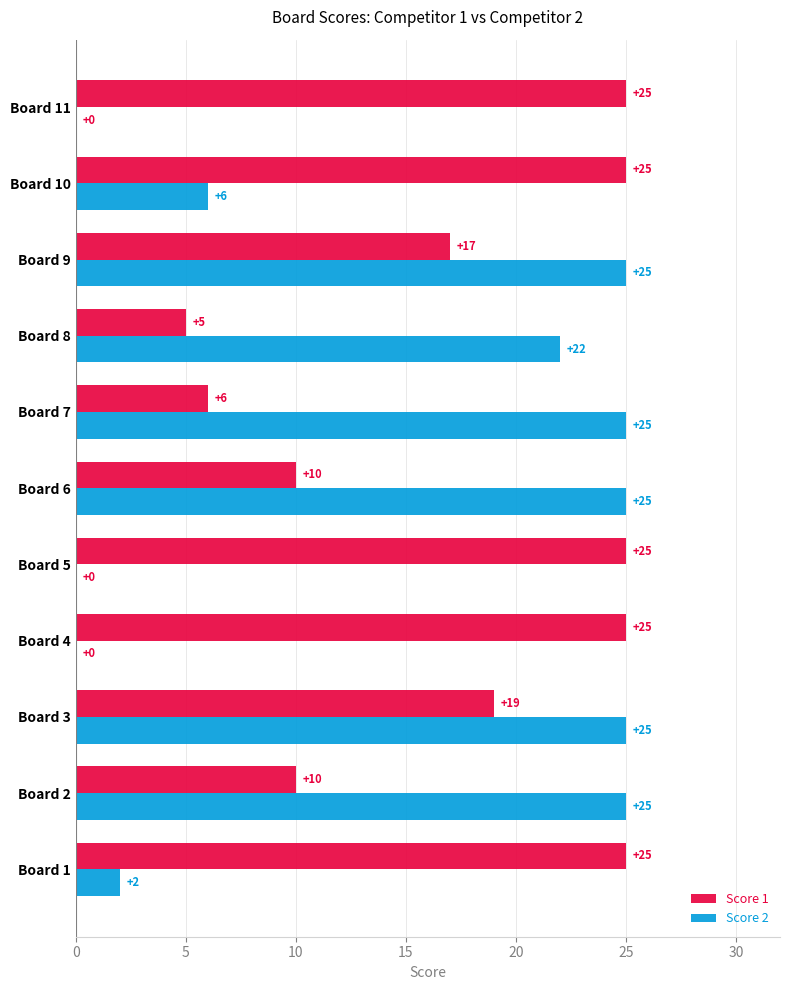

Which series has the largest total across all categories?

Score 1